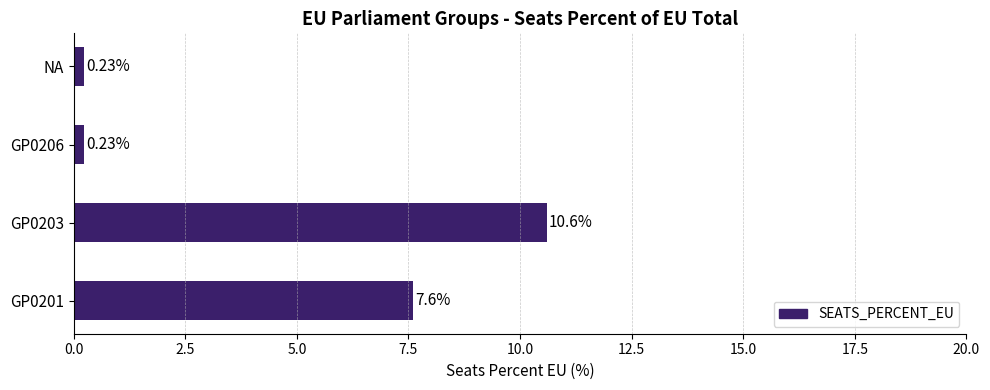

What is the difference between the maximum and minimum values?

10.4